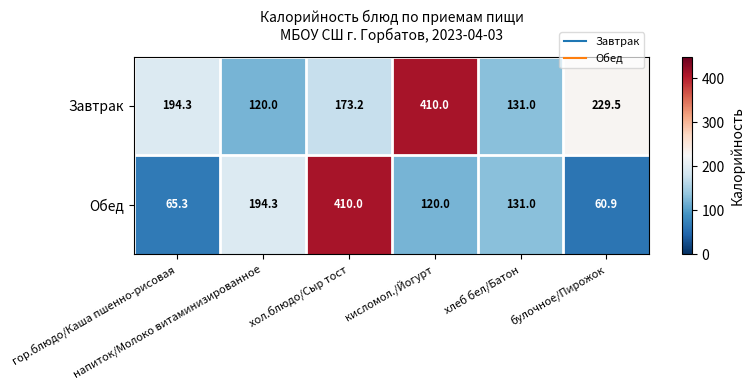

What is the difference between the highest and lowest values at кисломол./Йогурт?

290.0